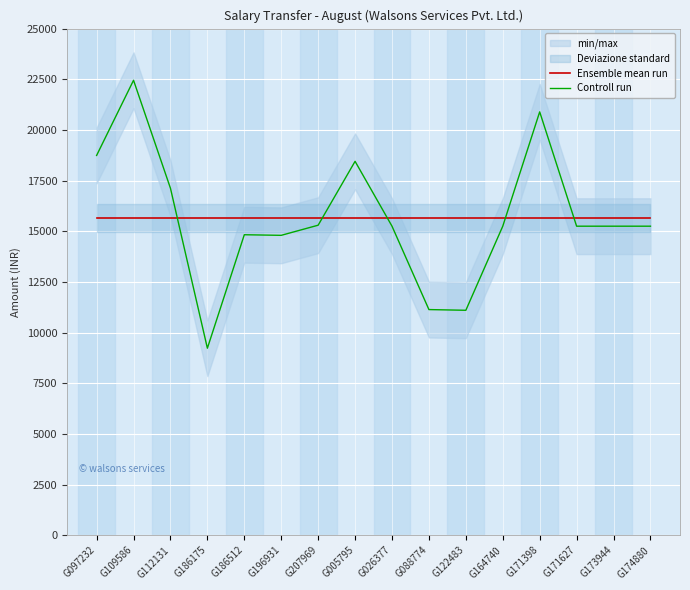

Where do Controll run and Ensemble mean run first cross each other?

G112131 and G186175